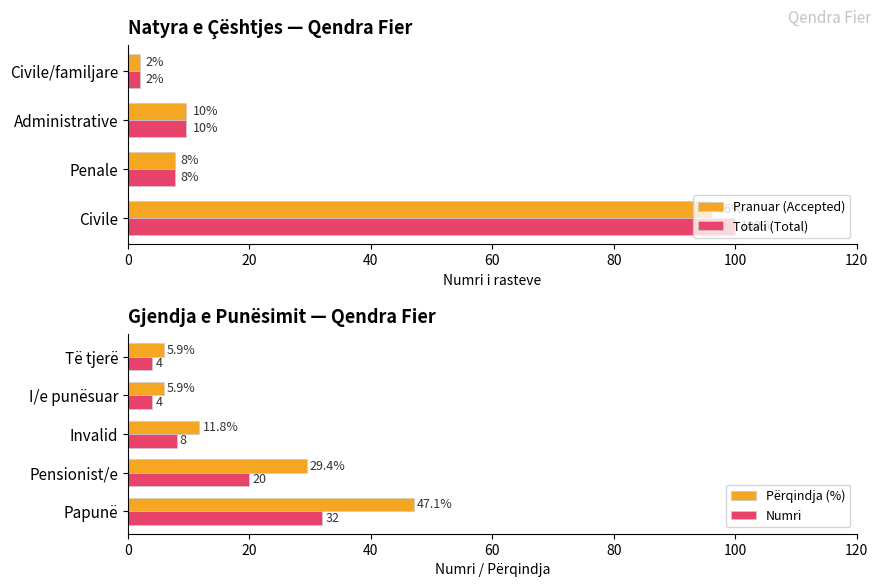

How many Maximum utilization values are between 4 and 20?

4